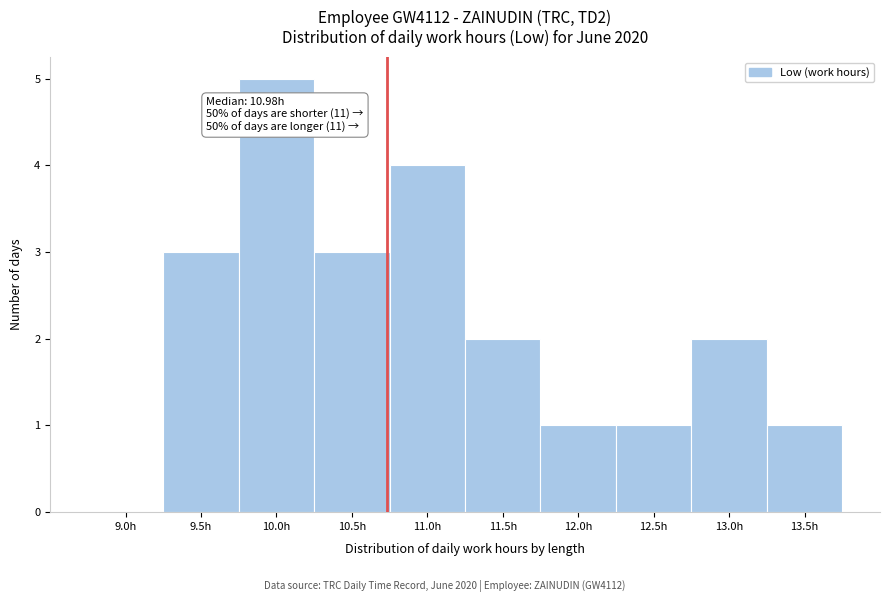

Reading left to right, extract all data points from this chart.

9.0h=0	9.5h=3	10.0h=5	10.5h=3	11.0h=4	11.5h=2	12.0h=1	12.5h=1	13.0h=2	13.5h=1